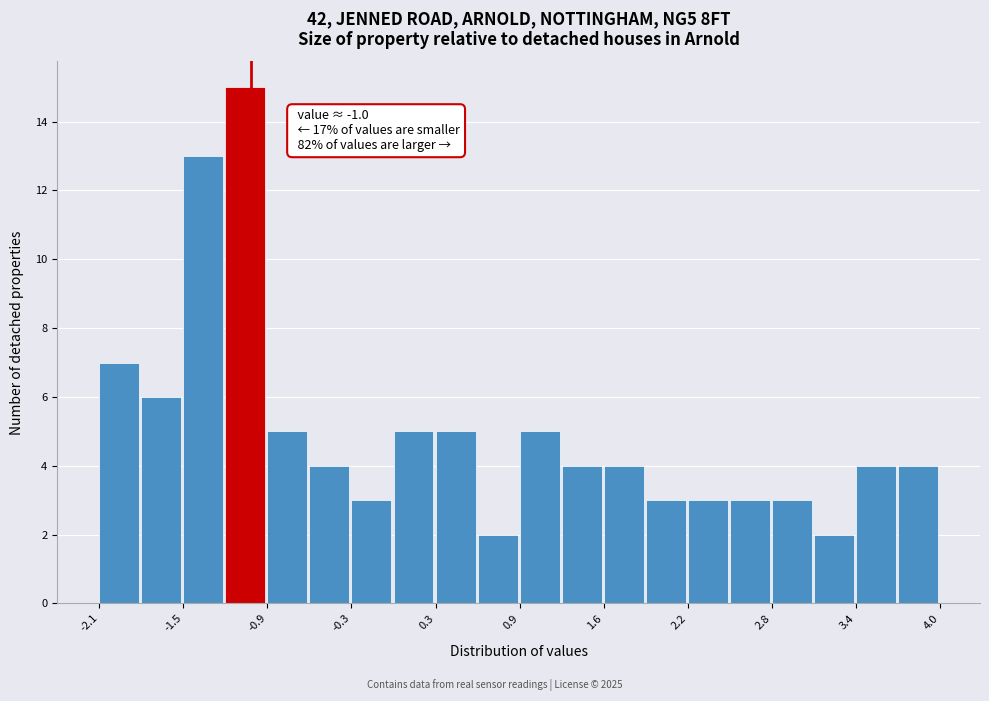

Around what value on the x-axis is the tallest bar? Give the approximate position of its centre, as read against the axis.

-1.0